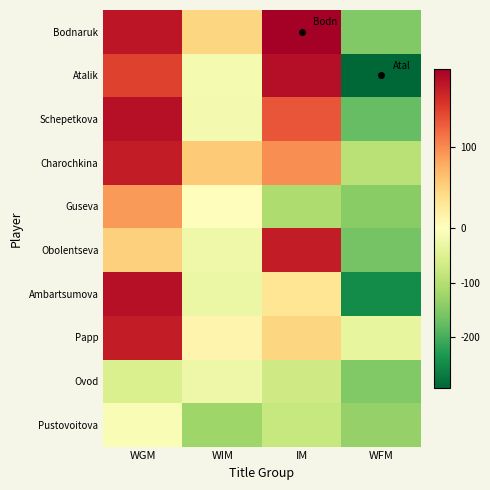

Between WGM and WFM, which series saw the biggest shift?

Atalik